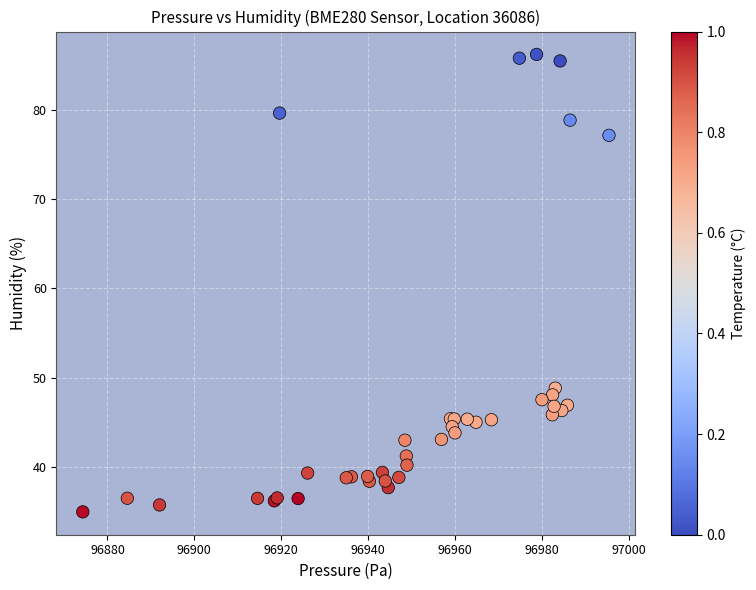

What Y value in the scatter plot is closest to 60?

48.9